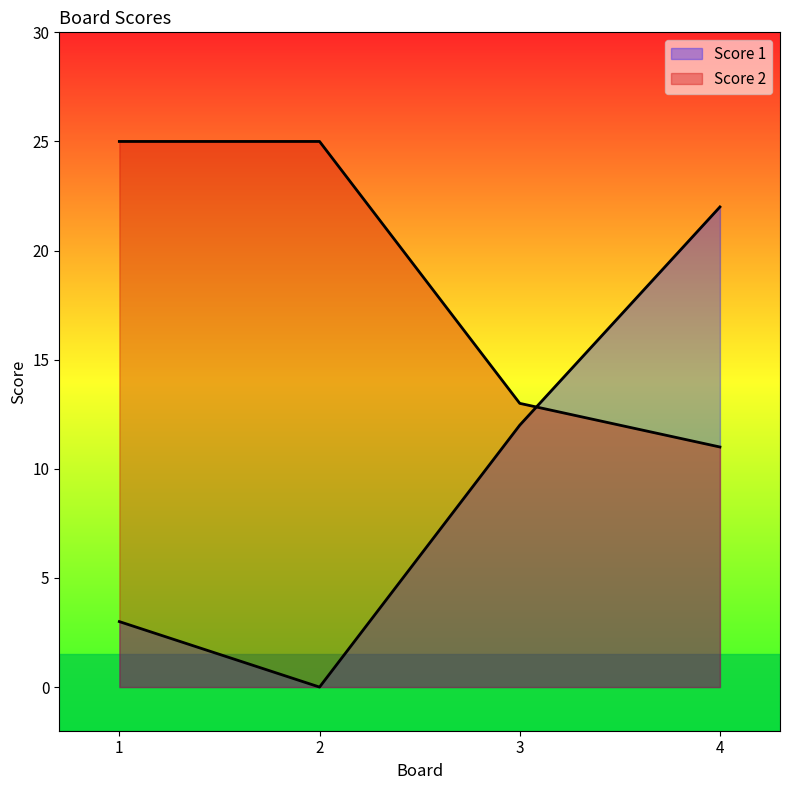

What is the sum of all Score 1 values?

37